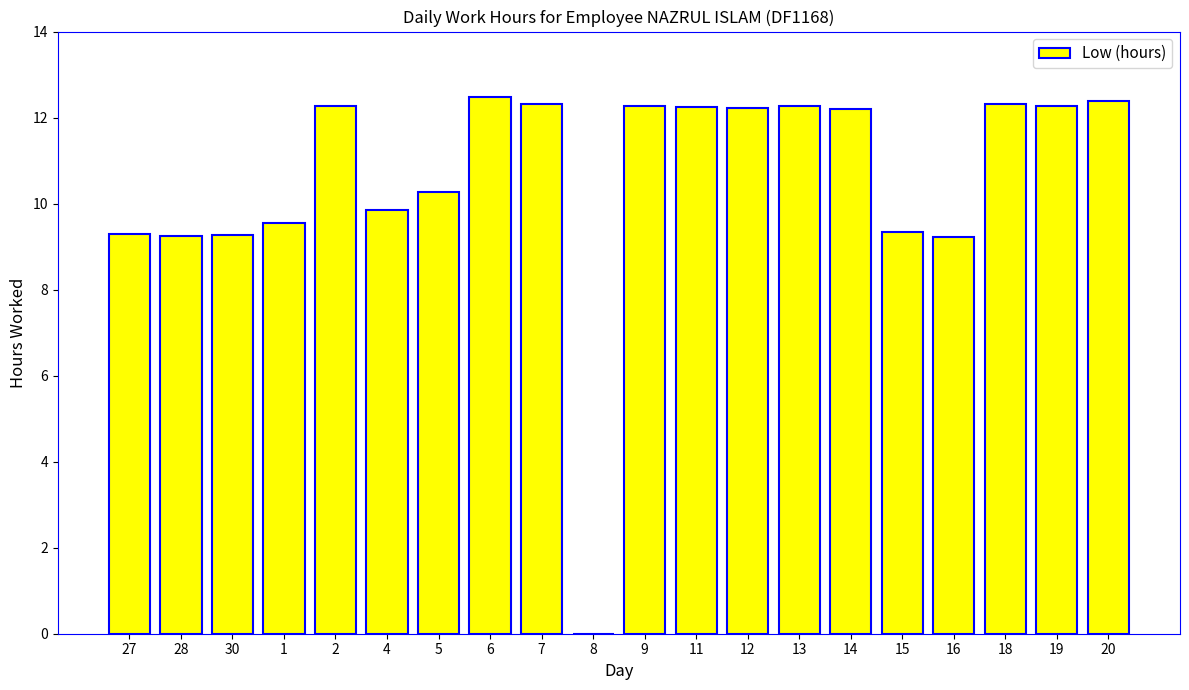

The value at 15 is 9.3. True or false?

True